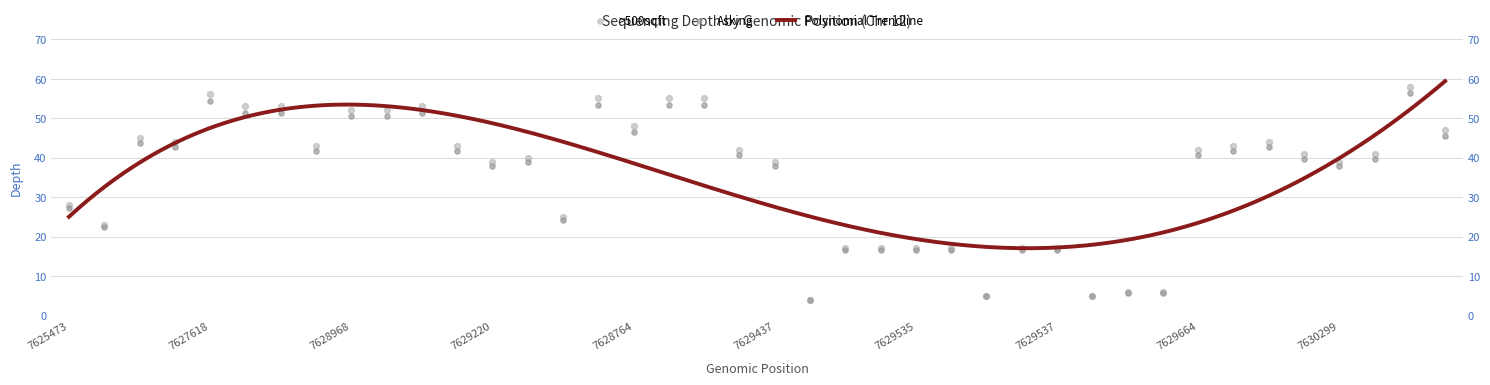

What is the change in value from 7628500 to 7629541?

-50